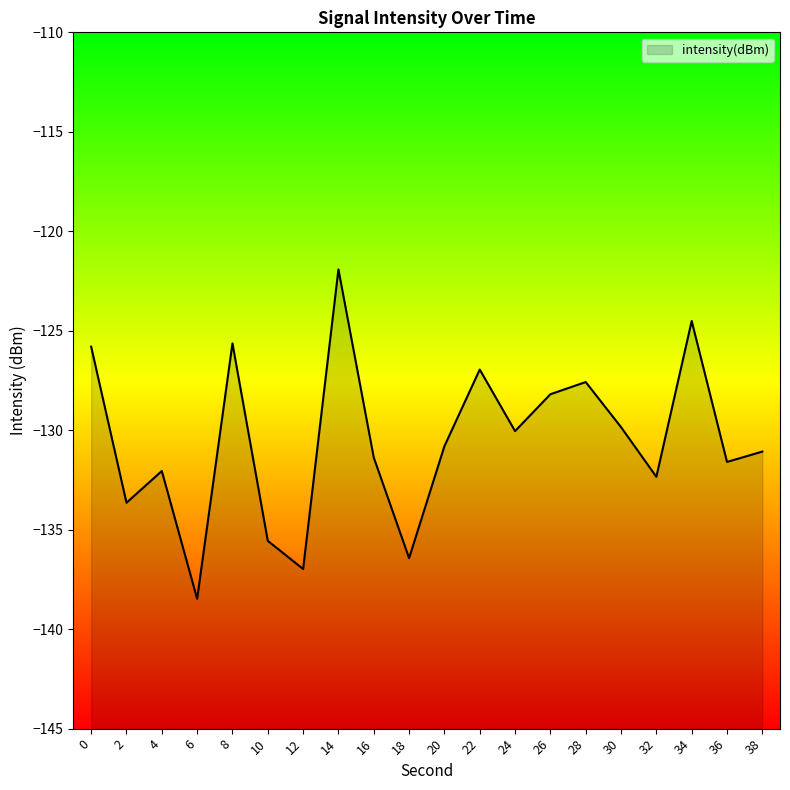

Is it true that the value at 38 is -83.9?

False